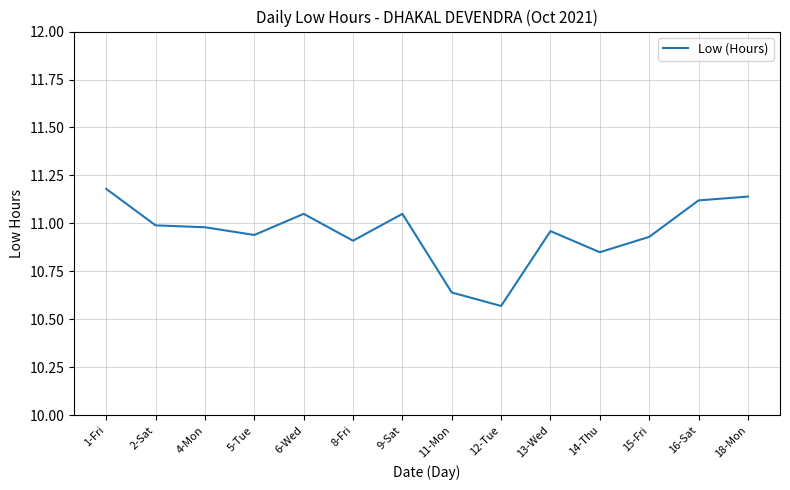

What position from the left is 18-Mon?

14